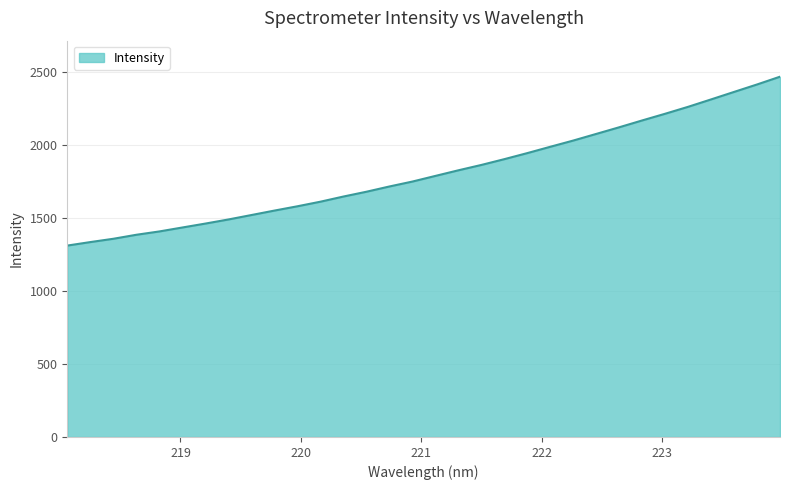

What is the maximum value shown in the chart?

2468.1